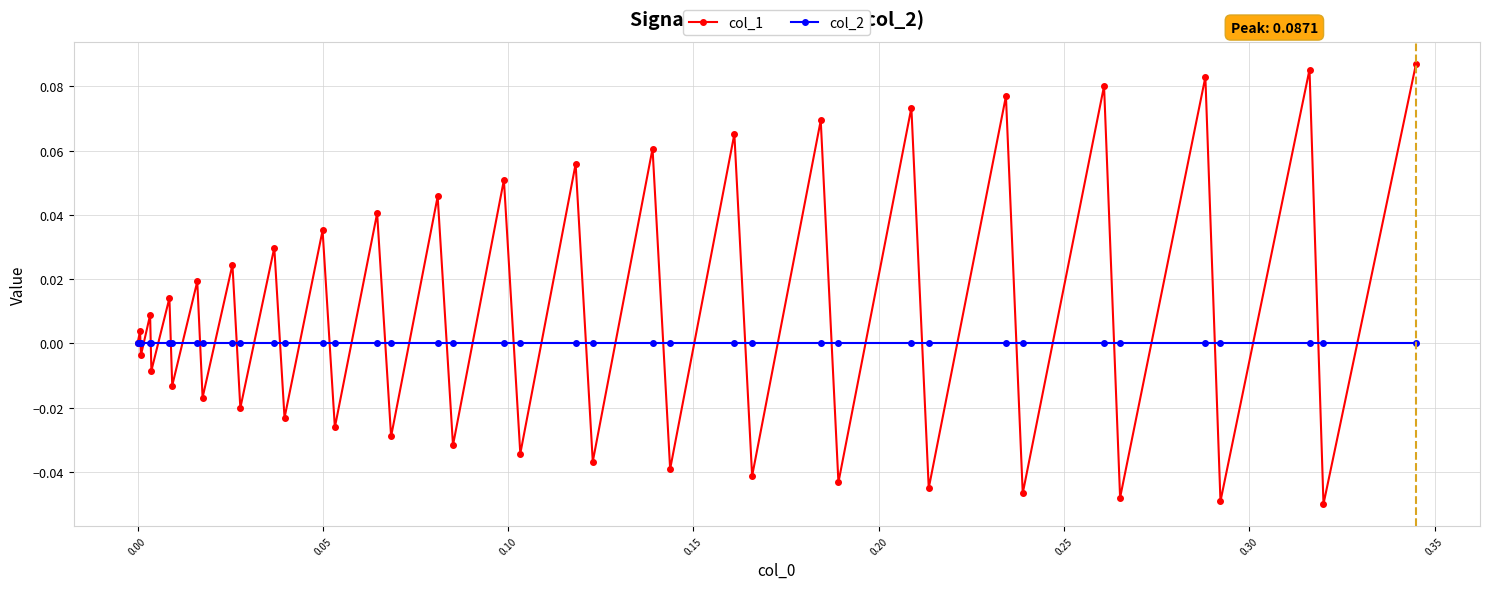

List the series in order of their peak value, highest first.

col_1, col_2